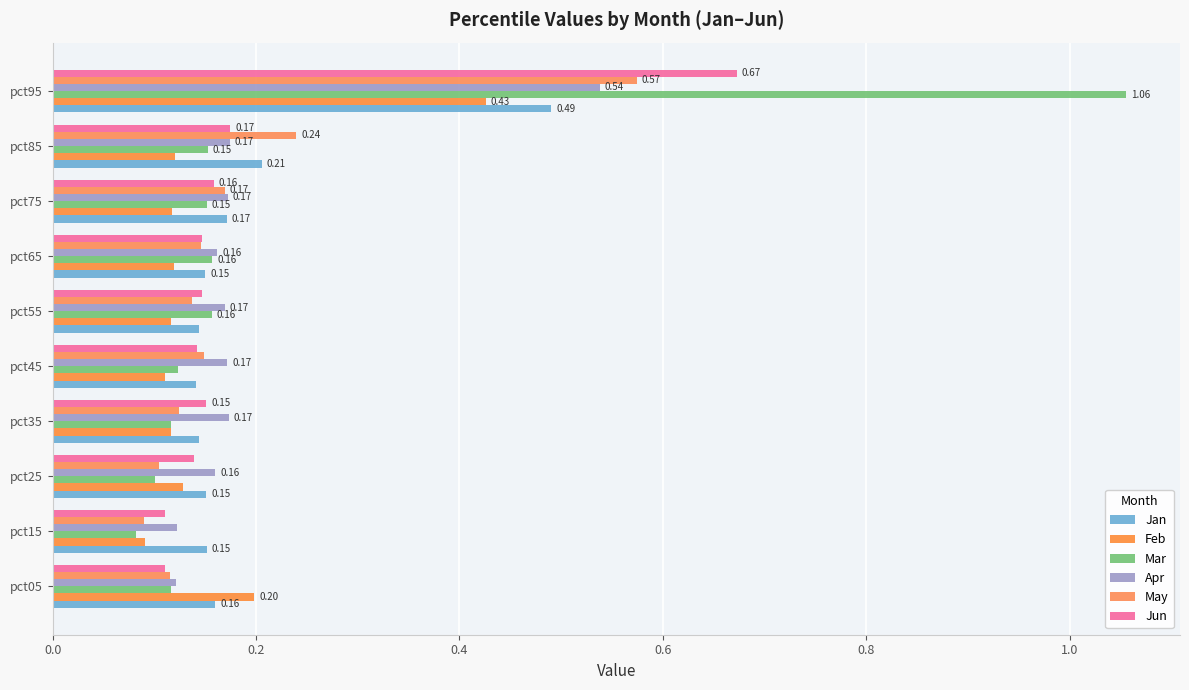

What is the average value of the Jan series?

0.2